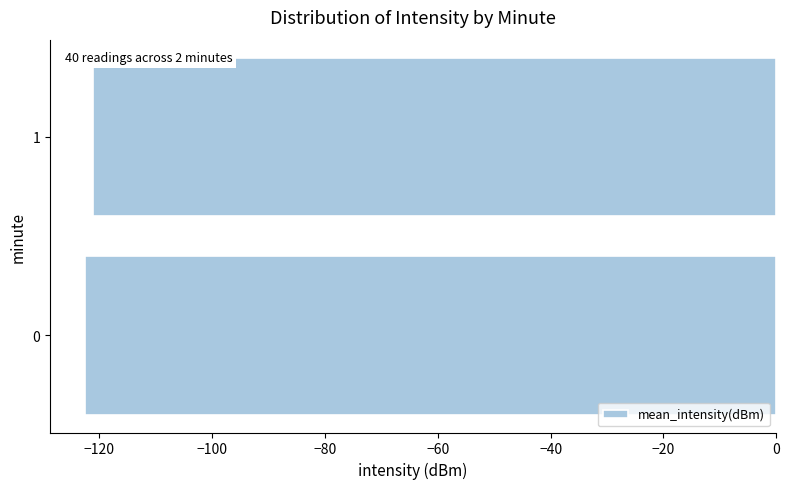

List the labels in order of value, smallest first.

0, 1